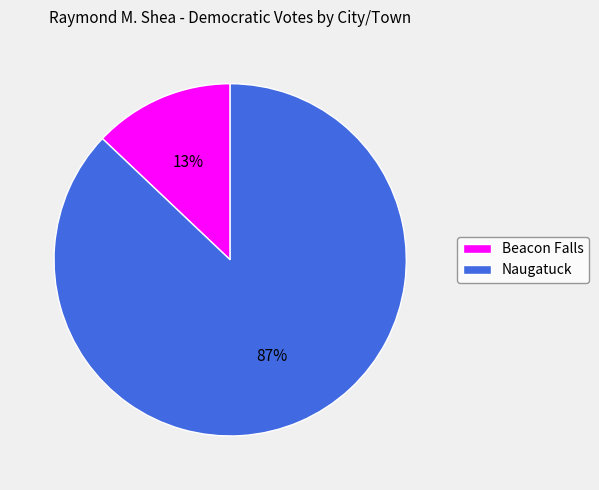

Is it true that Beacon Falls is 13% of the pie?

True